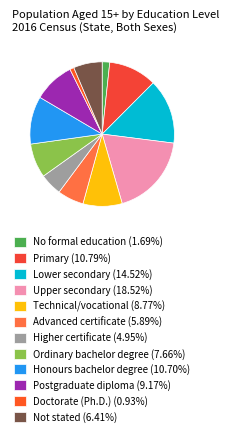

To the nearest percent, what portion does Postgraduate diploma represent?

9%